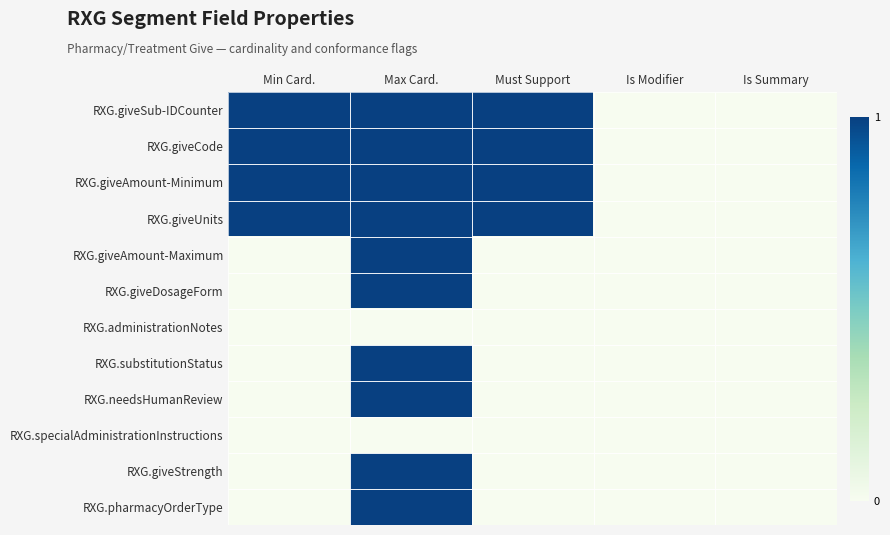

Reading right to left, extract all data points from this chart.

RXG.giveSub-IDCounter: Is Summary=0	Is Modifier=0	Must Support=1	Max Card.=1	Min Card.=1
RXG.giveCode: Is Summary=0	Is Modifier=0	Must Support=1	Max Card.=1	Min Card.=1
RXG.giveAmount-Minimum: Is Summary=0	Is Modifier=0	Must Support=1	Max Card.=1	Min Card.=1
RXG.giveUnits: Is Summary=0	Is Modifier=0	Must Support=1	Max Card.=1	Min Card.=1
RXG.giveAmount-Maximum: Is Summary=0	Is Modifier=0	Must Support=0	Max Card.=1	Min Card.=0
RXG.giveDosageForm: Is Summary=0	Is Modifier=0	Must Support=0	Max Card.=1	Min Card.=0
RXG.administrationNotes: Is Summary=0	Is Modifier=0	Must Support=0	Max Card.=0	Min Card.=0
RXG.substitutionStatus: Is Summary=0	Is Modifier=0	Must Support=0	Max Card.=1	Min Card.=0
RXG.needsHumanReview: Is Summary=0	Is Modifier=0	Must Support=0	Max Card.=1	Min Card.=0
RXG.specialAdministrationInstructions: Is Summary=0	Is Modifier=0	Must Support=0	Max Card.=0	Min Card.=0
RXG.giveStrength: Is Summary=0	Is Modifier=0	Must Support=0	Max Card.=1	Min Card.=0
RXG.pharmacyOrderType: Is Summary=0	Is Modifier=0	Must Support=0	Max Card.=1	Min Card.=0